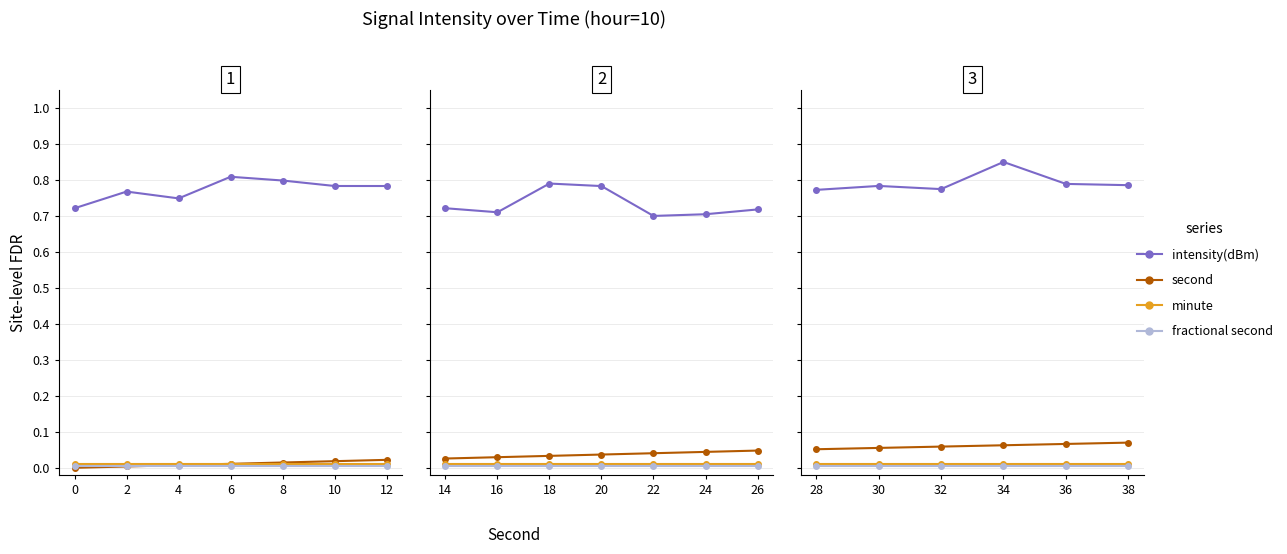

True or false: fractional second has a value of 0.0 at 34.

True